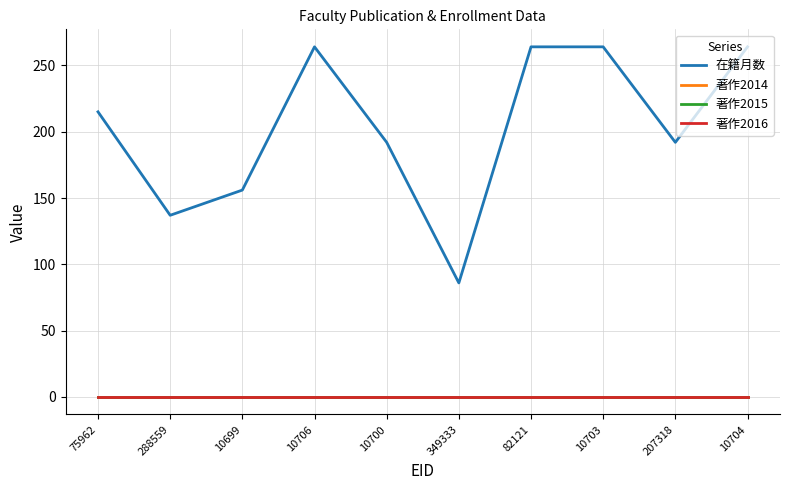

Rank the series at 75962 from lowest to highest value.

著作2014, 著作2015, 著作2016, 在籍月数